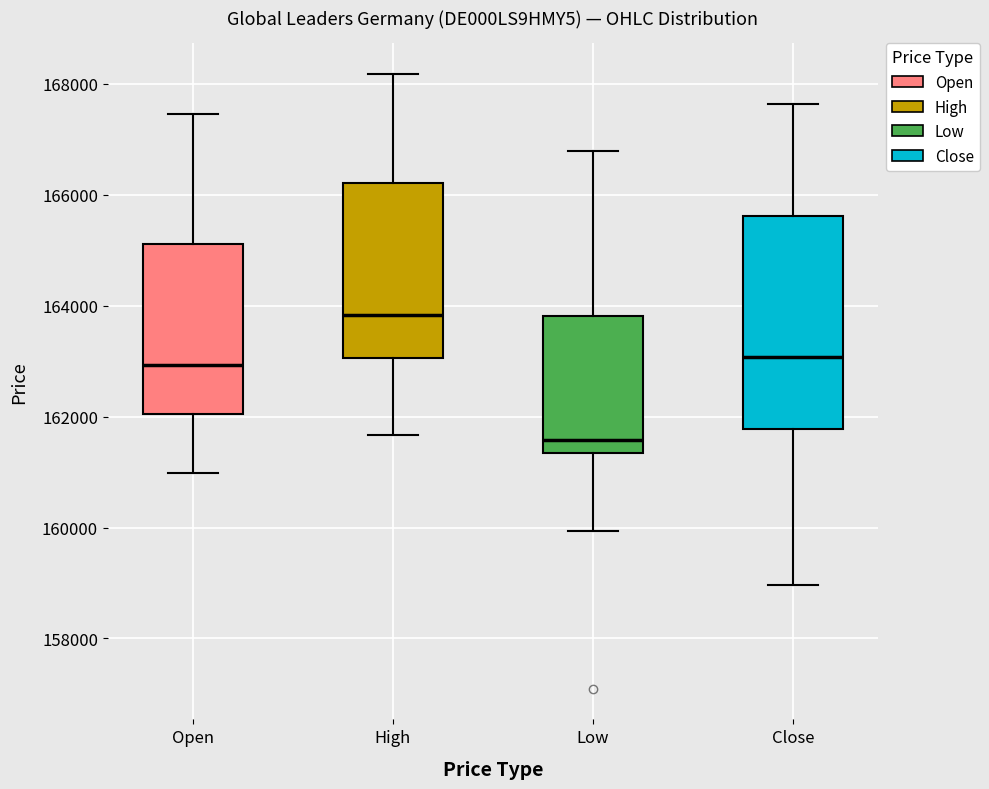

Reading left to right, read every box against the y-axis: the position of its median line, the range the box covers, and the ends of its whiskers. The values are not printed on the chart, so give them approximately, as read against the axis.

Open: median 163000, box 162000 to 165200, whiskers 161000 to 167400
High: median 163800, box 163000 to 166200, whiskers 161600 to 168200
Low: median 161600, box 161400 to 163800, whiskers 160000 to 166800
Close: median 163000, box 161800 to 165600, whiskers 159000 to 167600